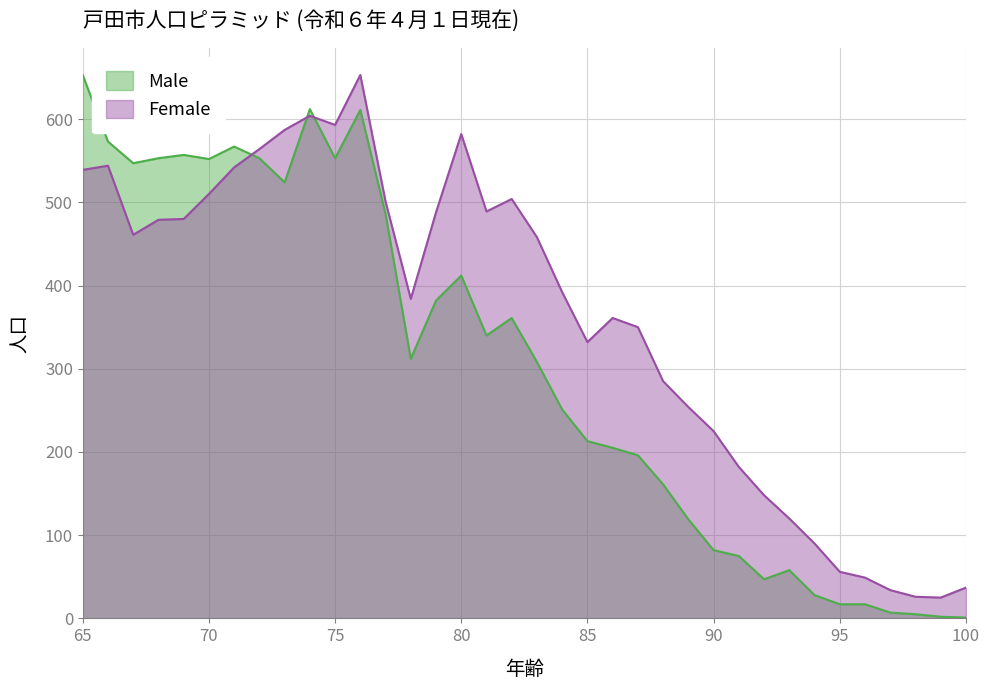

How many data points in Male are above 312?

17